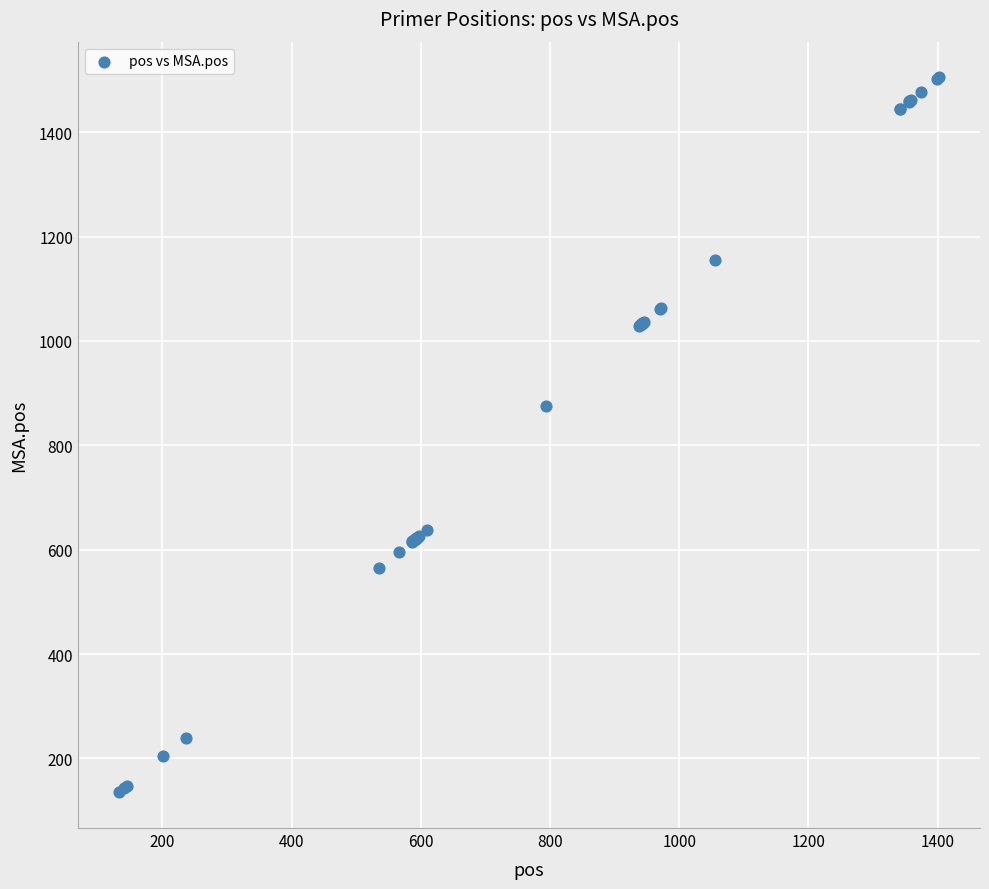

What Y value in the scatter plot is closest to 820?

875